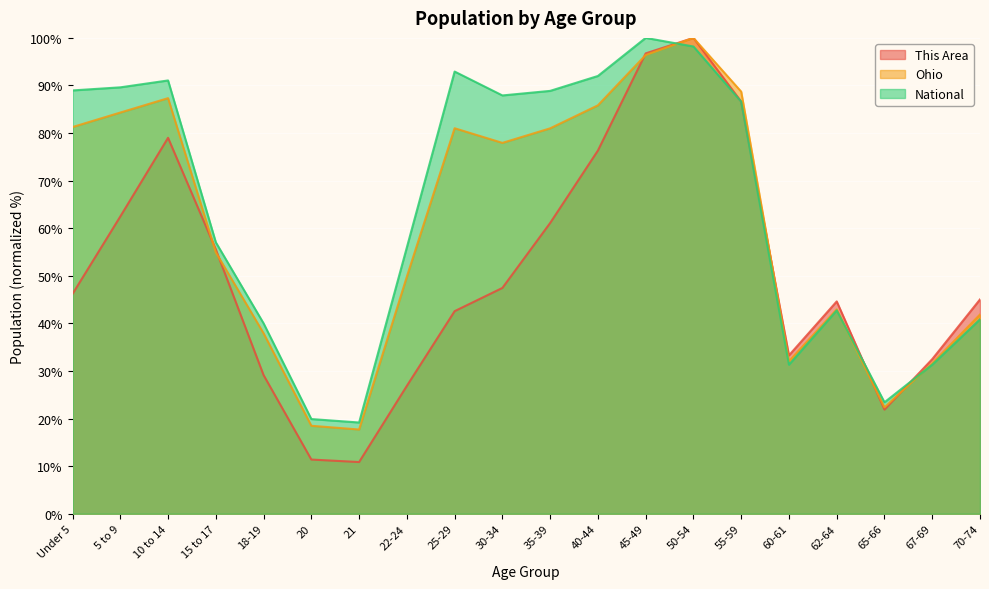

At which category does National reach its first local peak?

10 to 14